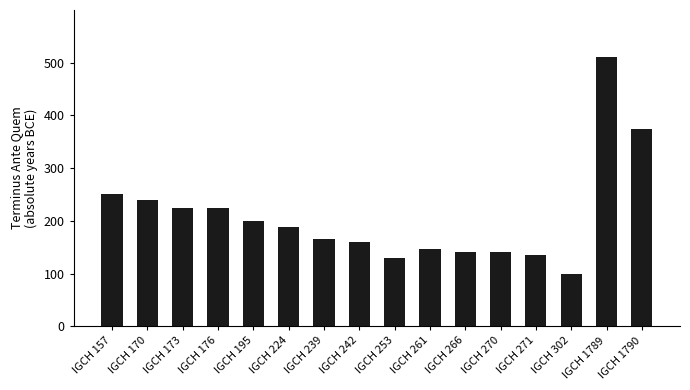

At which label is the value closest to 305?

IGCH 157